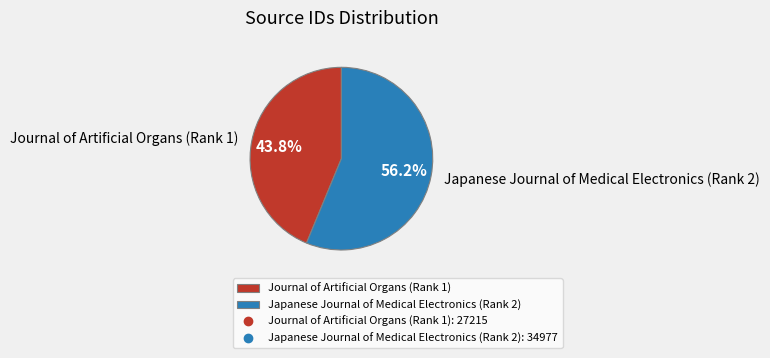

To the nearest percent, what portion does Journal of Artificial Organs (Rank 1) represent?

44%